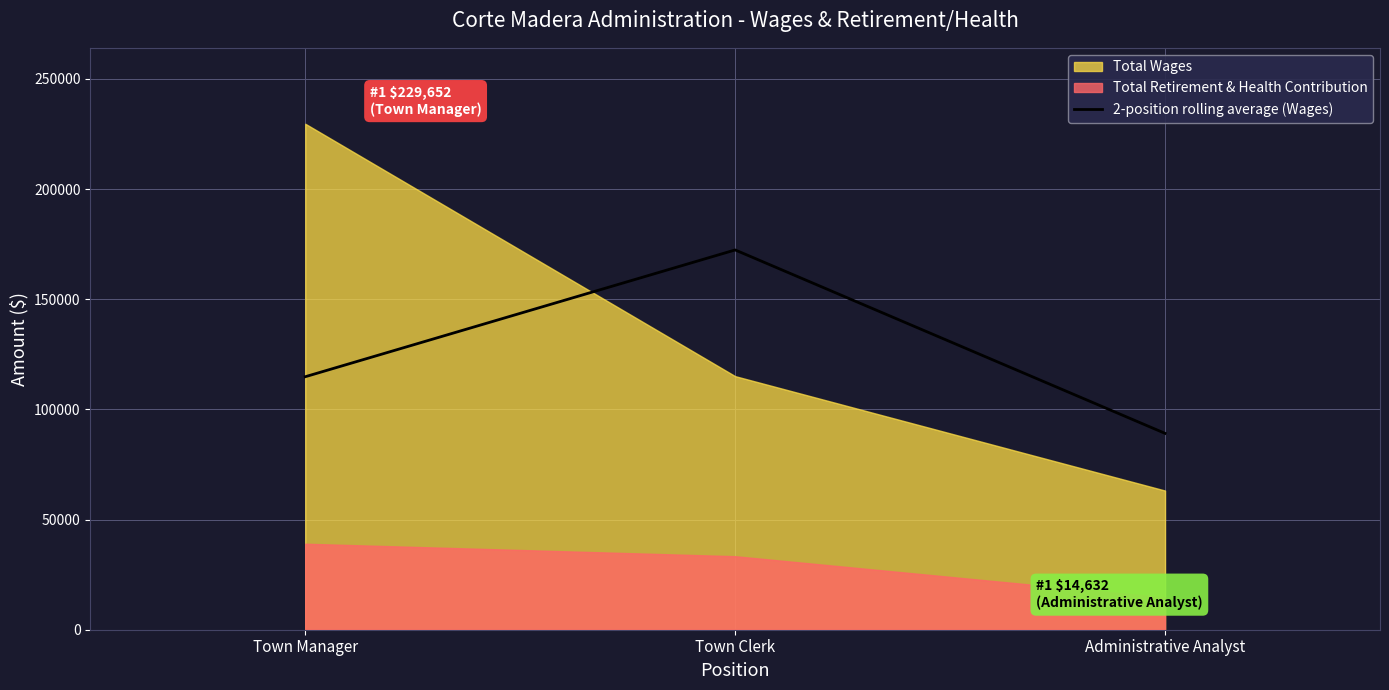

What is the label of the 1st point from the right?

Administrative Analyst